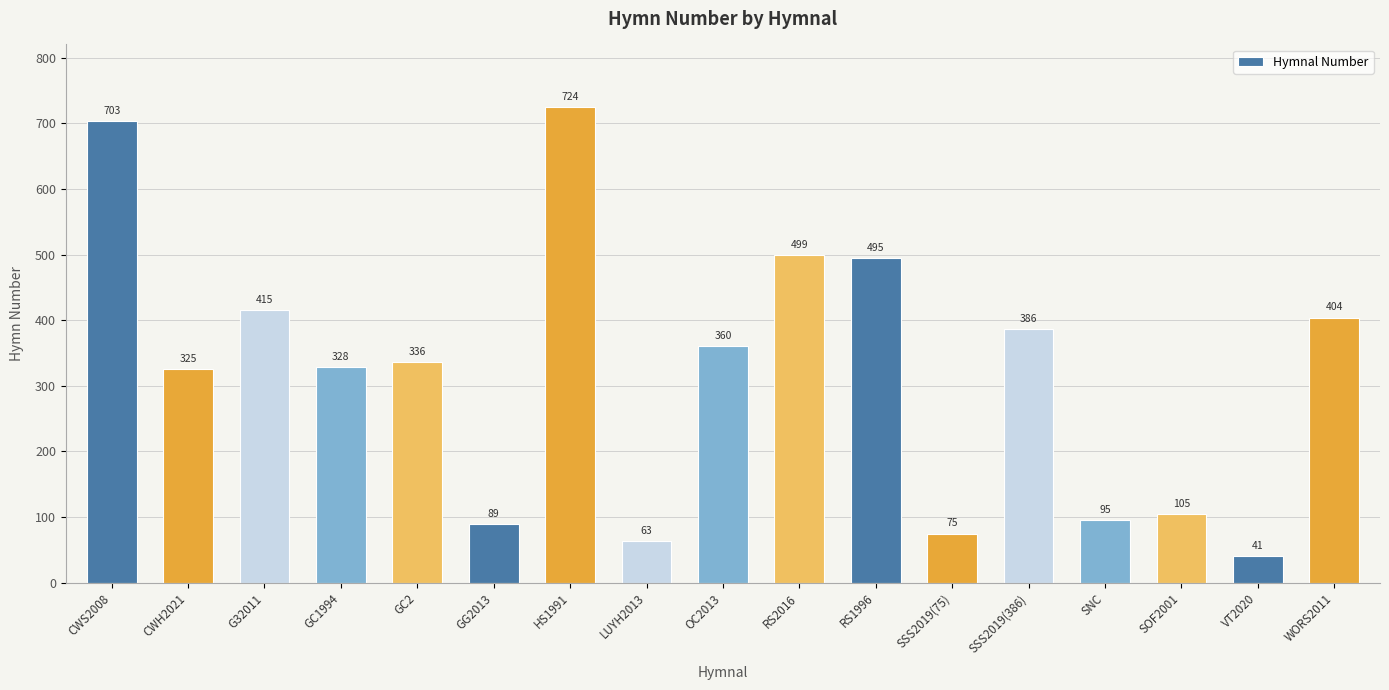

Reading right to left, extract all data points from this chart.

WORS2011=404	VT2020=41	SOF2001=105	SNC=95	SSS2019(386)=386	SSS2019(75)=75	RS1996=495	RS2016=499	OC2013=360	LUYH2013=63	HS1991=724	GG2013=89	GC2=336	GC1994=328	G32011=415	CWH2021=325	CWS2008=703